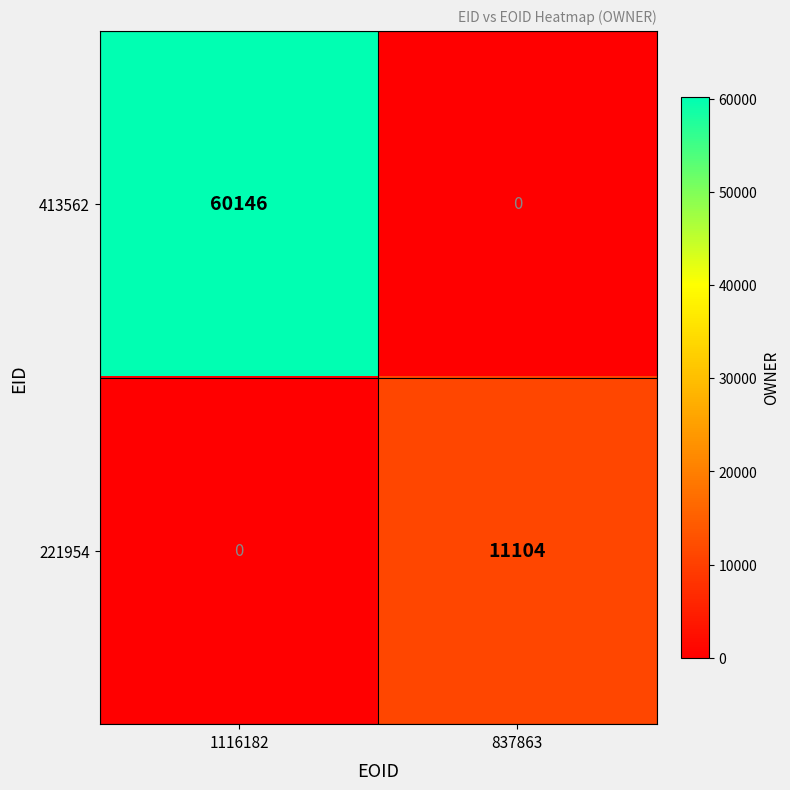

What is the average value of the 413562 series?

30073